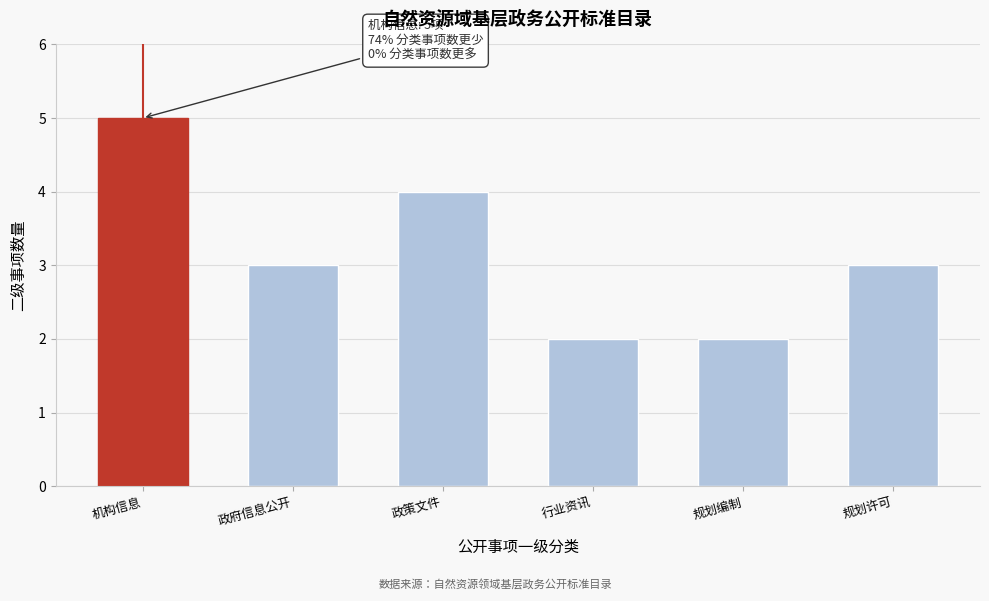

Reading right to left, what are all the values shown in this chart?

规划许可=3	规划编制=2	行业资讯=2	政策文件=4	政府信息公开=3	机构信息=5